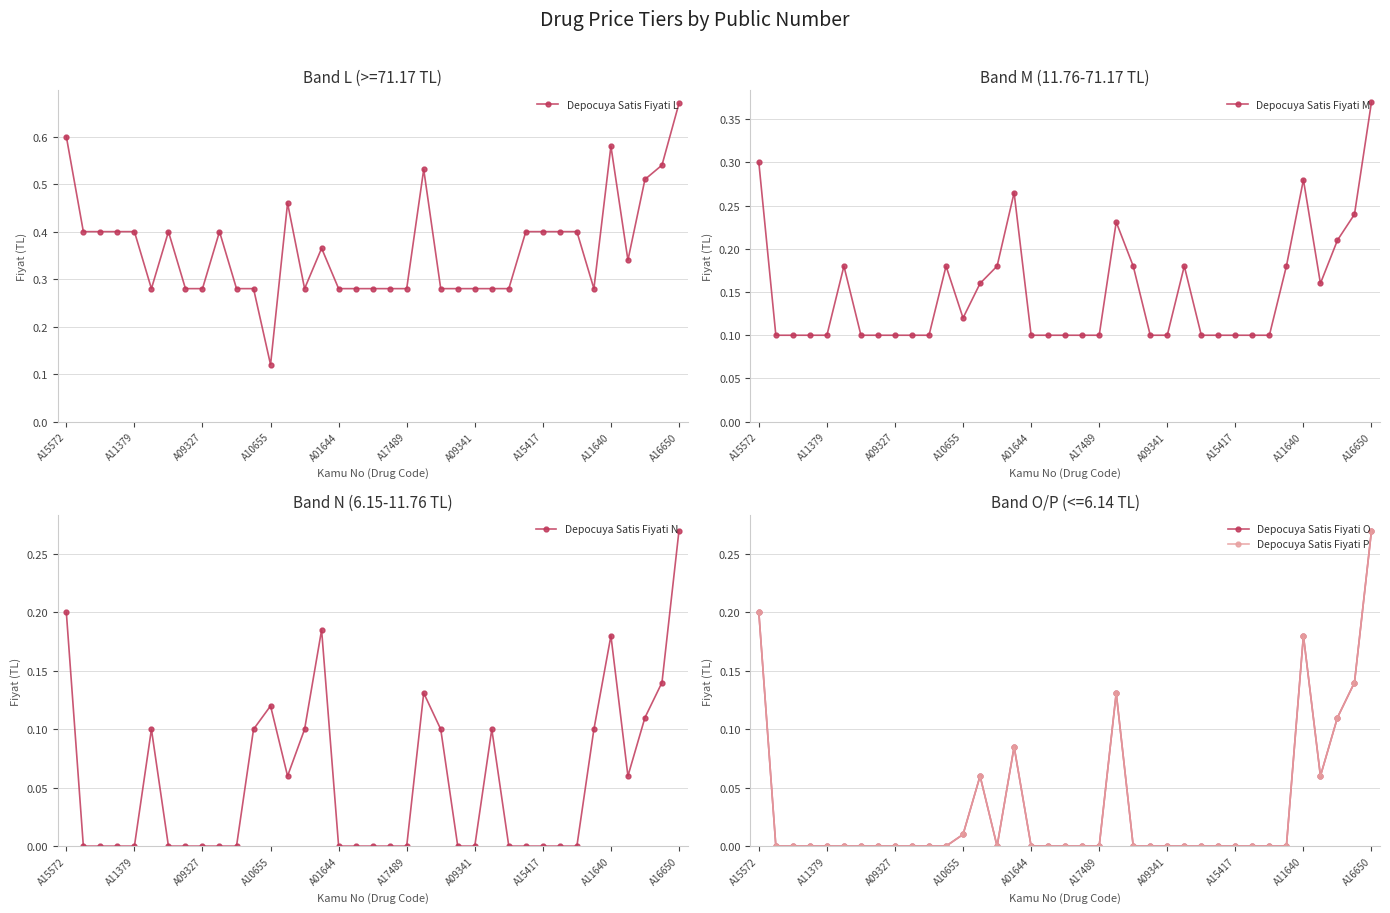

True or false: Depocuya Satis Fiyati O and Depocuya Satis Fiyati P intersect in this chart.

False